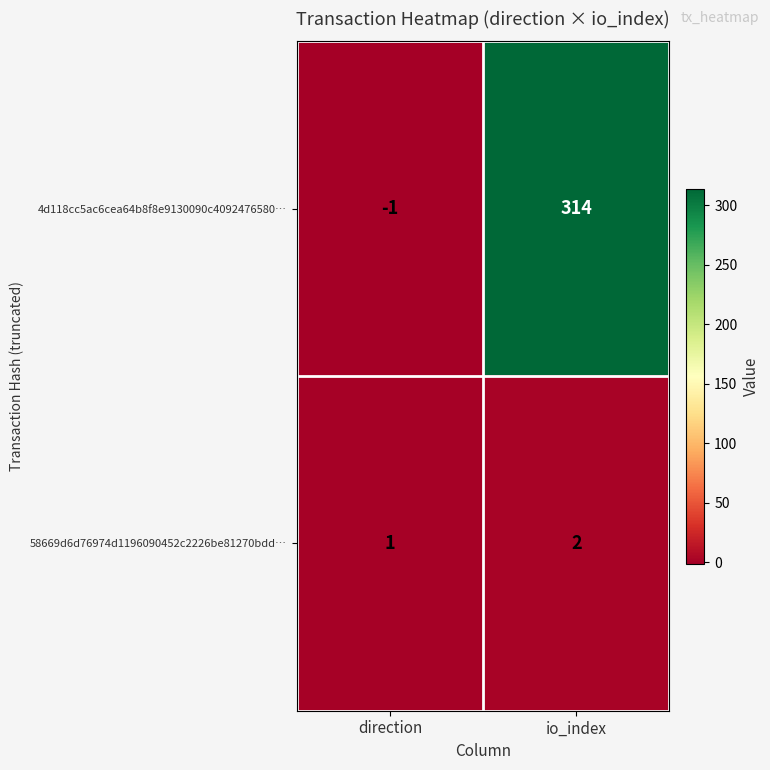

At which category is the sum across all series the highest?

io_index